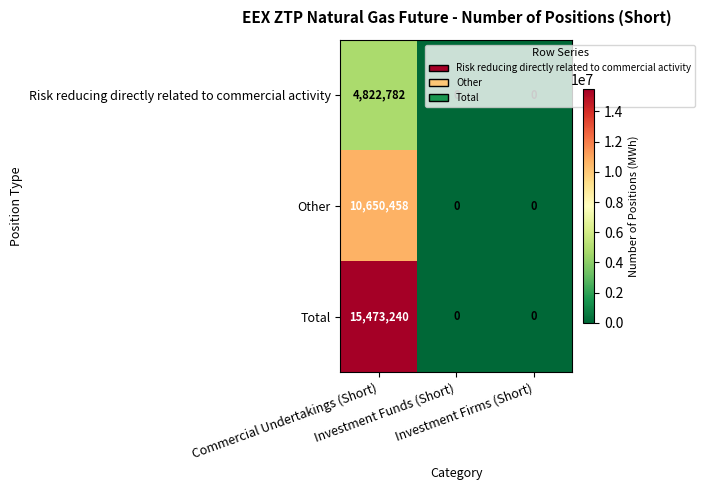

What is the maximum value shown in the chart?

15473240